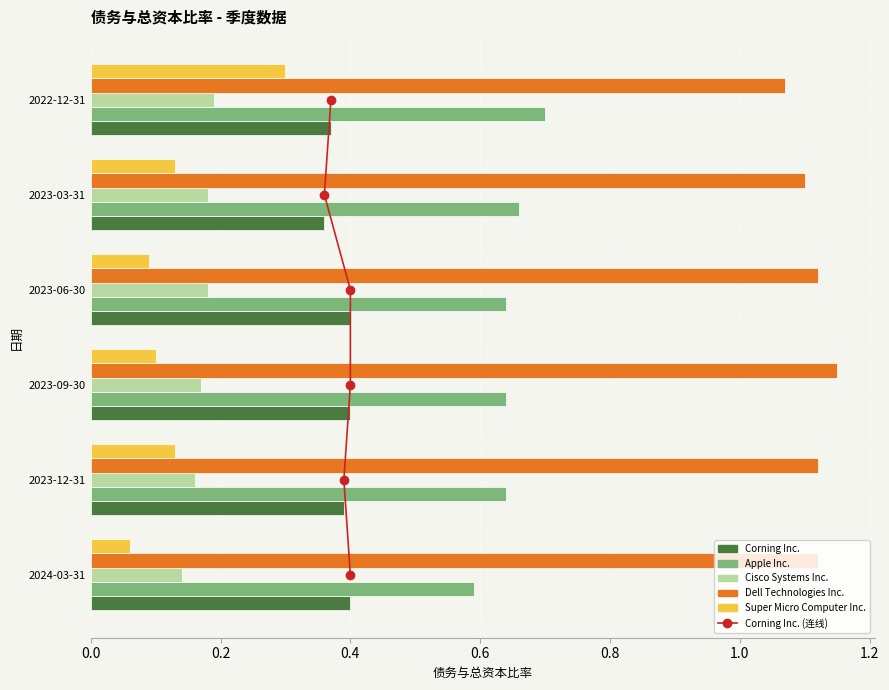

What is the sum of all Super Micro Computer Inc. values?

0.8